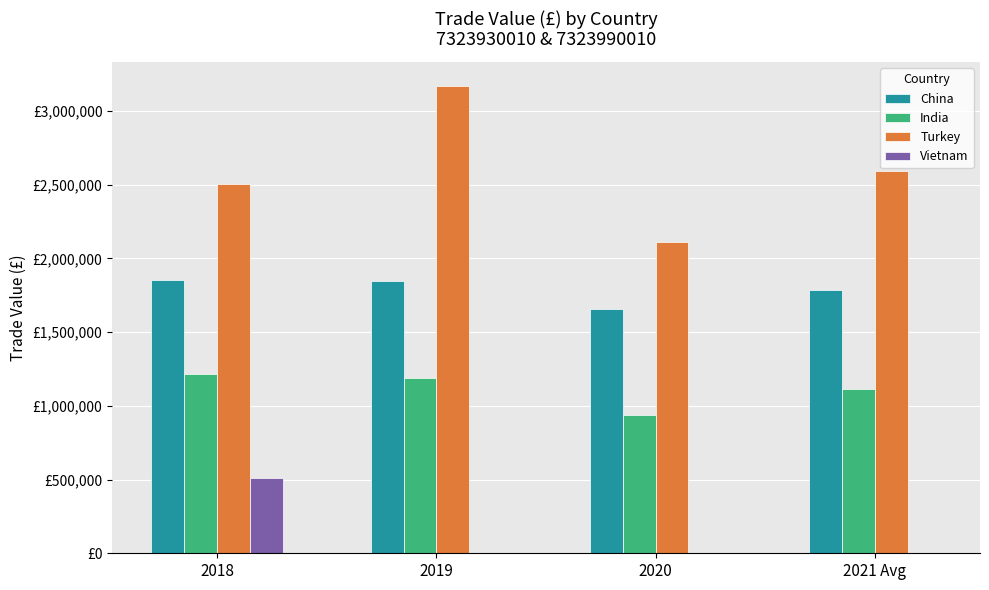

What is the average value of the India series?

1115332